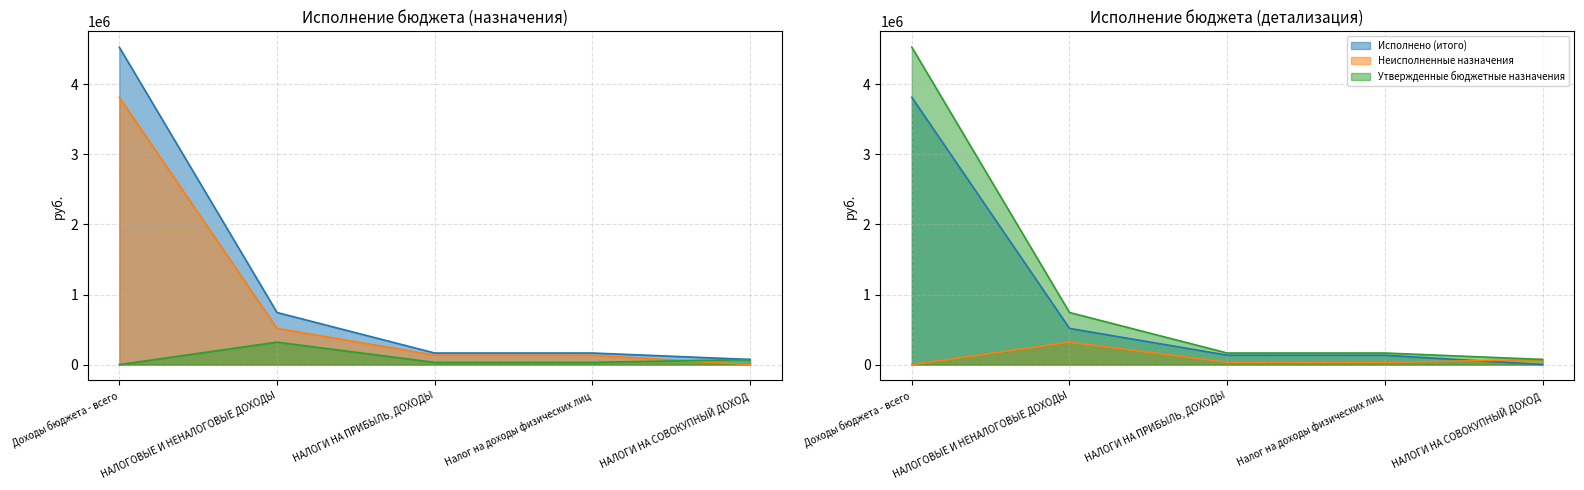

Does the chart have visible grid lines?

Yes